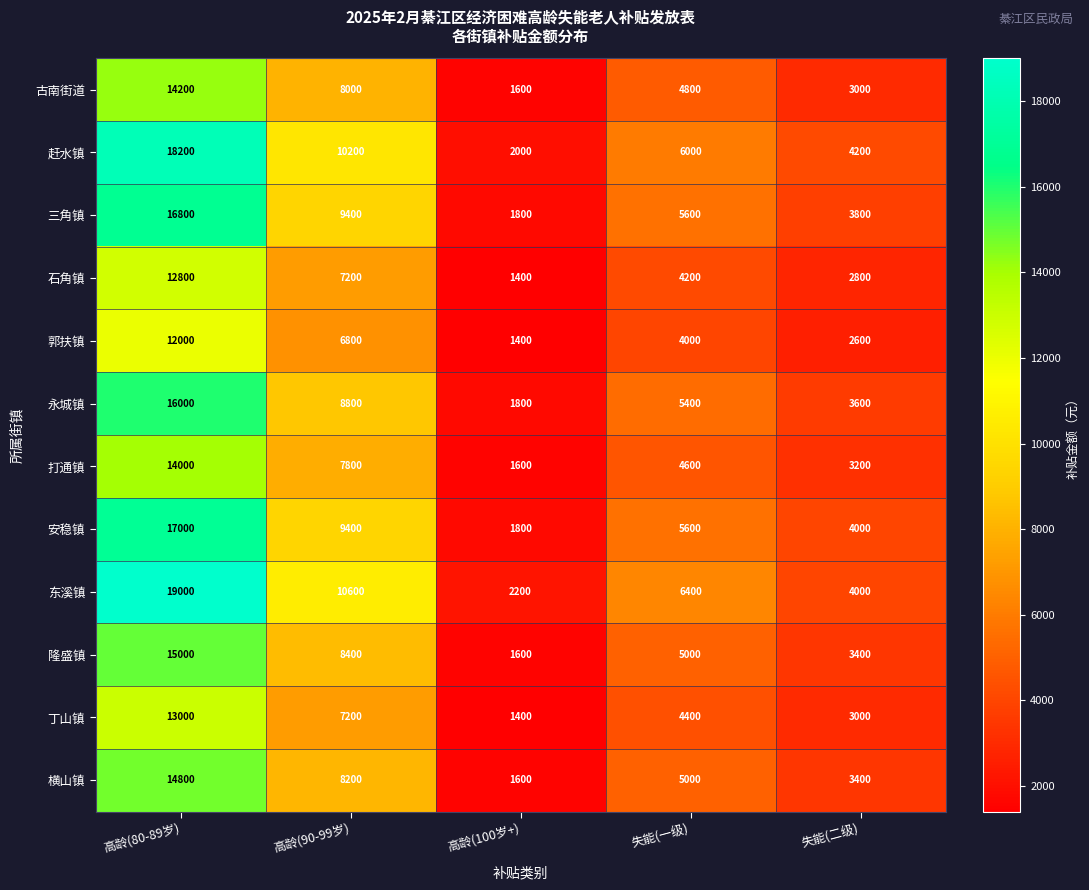

Is it true that 郭扶镇 equals 2624 at 失能(一级)?

False